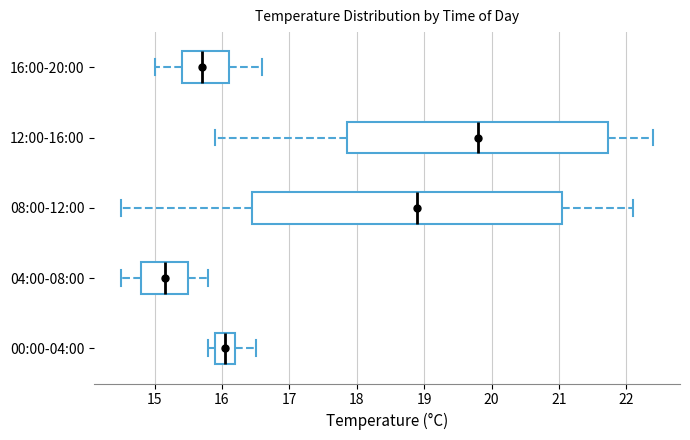

Which box is the widest, from its left edge to its right edge?

08:00-12:00